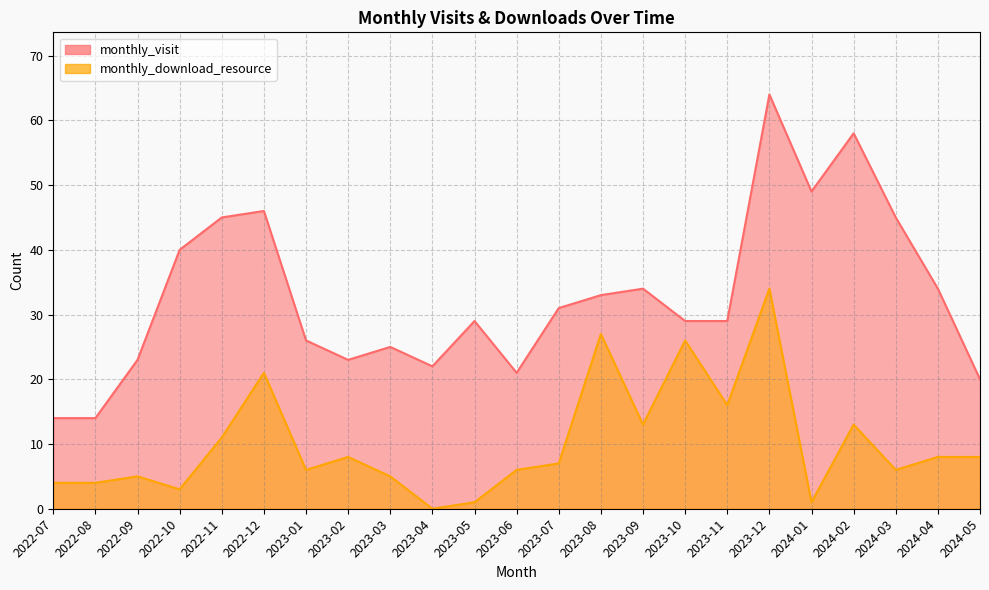

At which label does monthly_visit first exceed 29?

2022-10